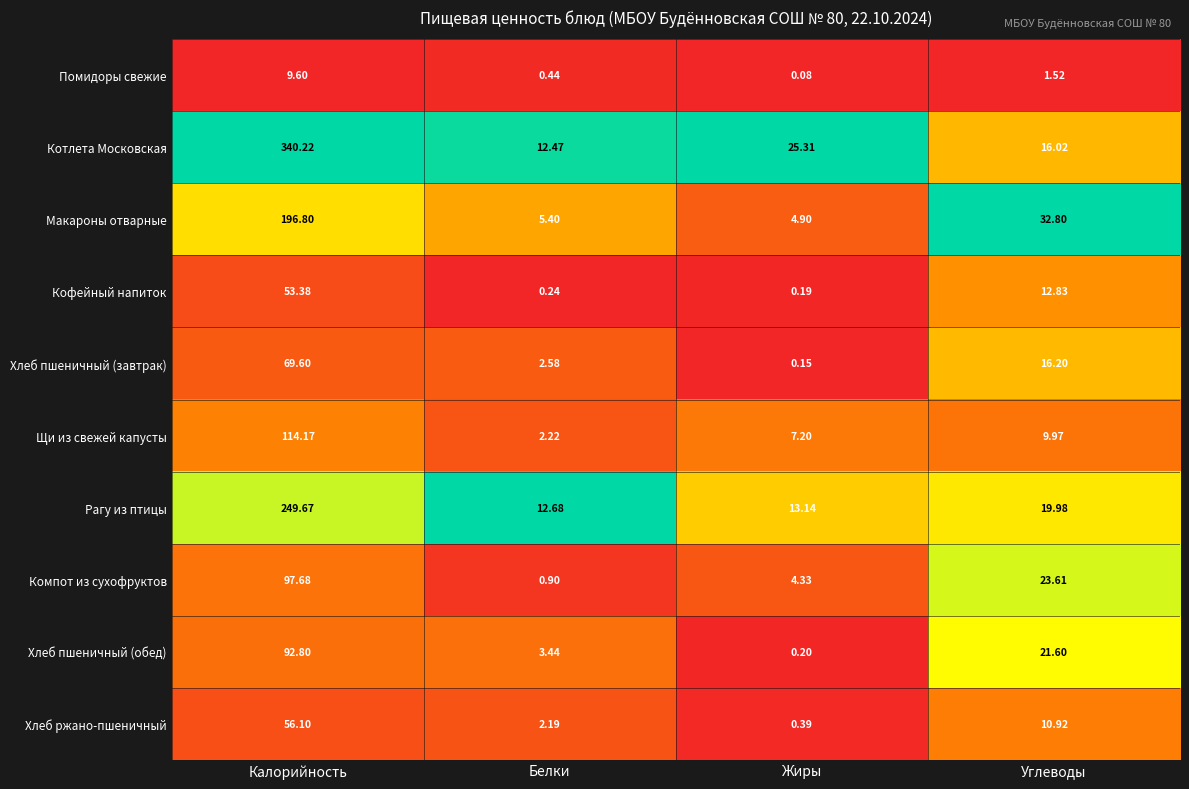

Between Белки and Углеводы, which series saw the biggest shift?

Макароны отварные